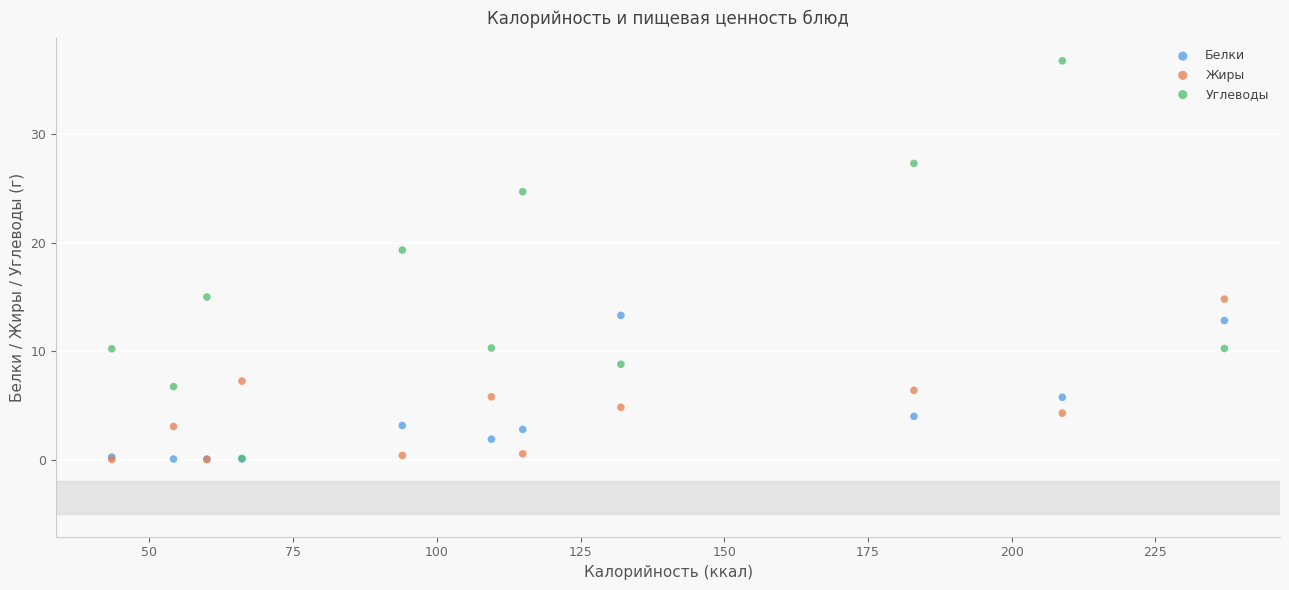

Across all series, what Y value is closest to 18?

19.3